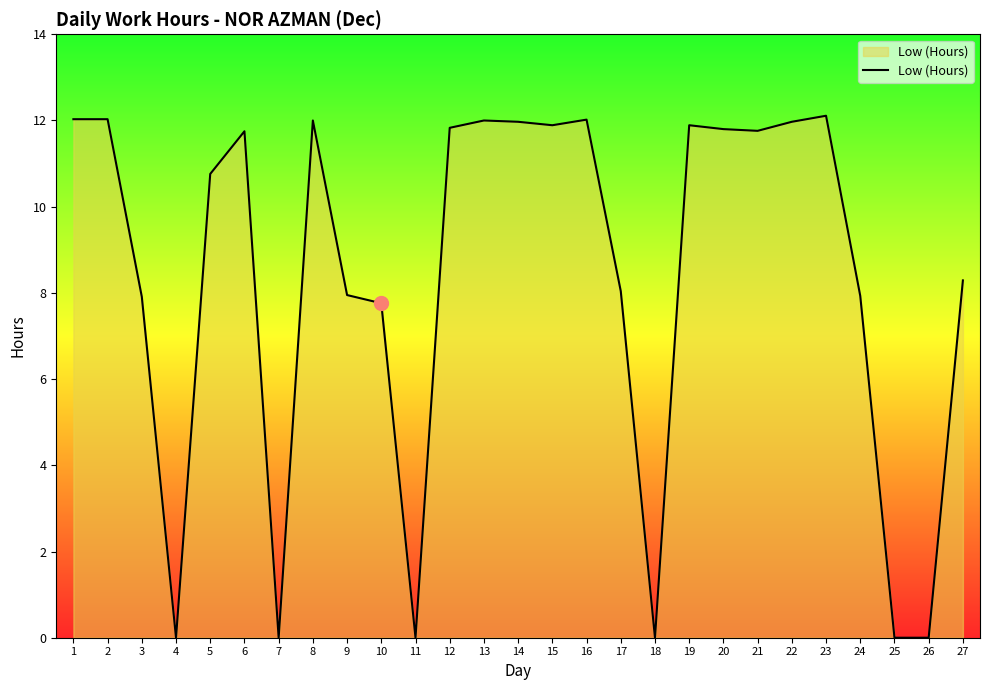

What is the greatest value displayed?

12.1